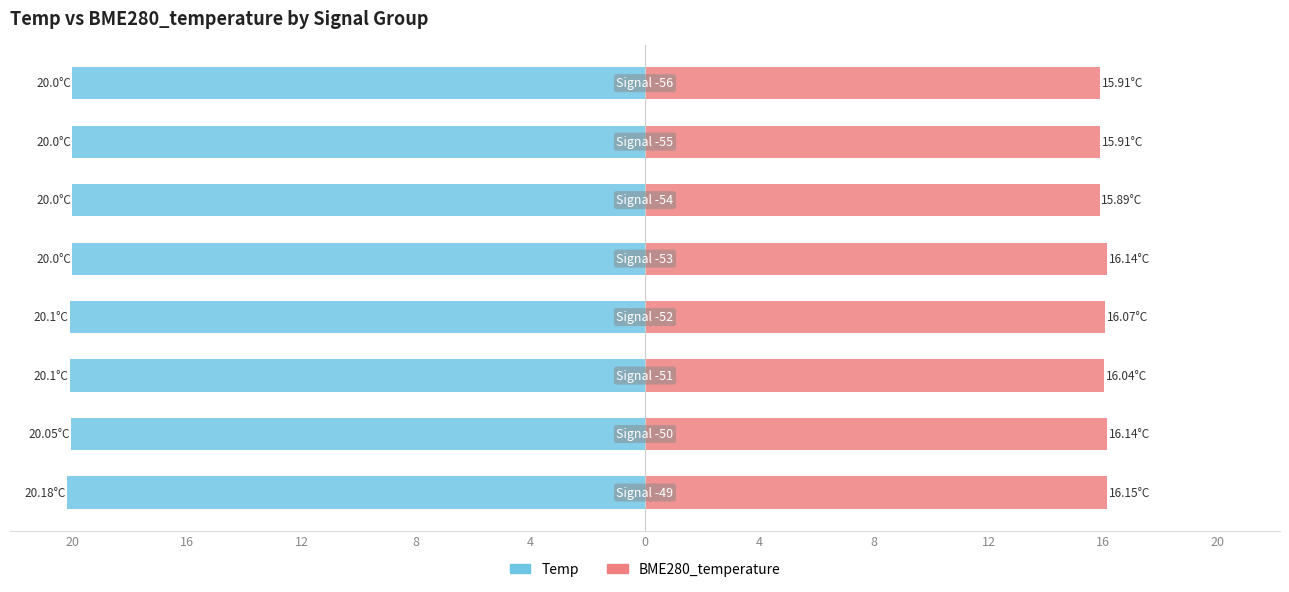

Which series has the largest range (max minus min)?

BME280_temperature